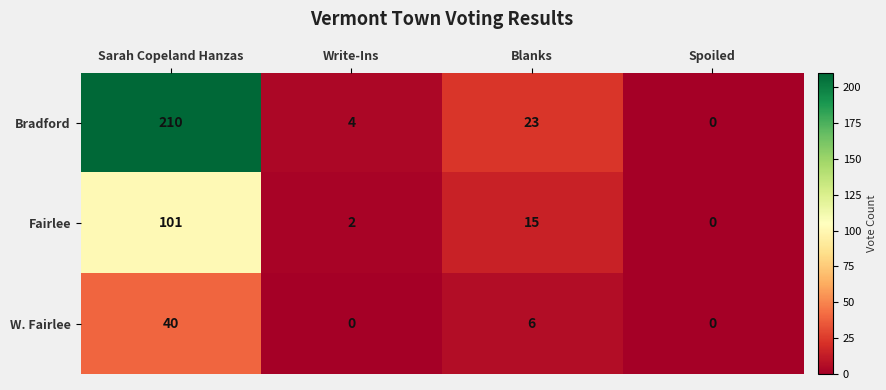

What is the difference between the second highest and minimum values in the Bradford series?

23